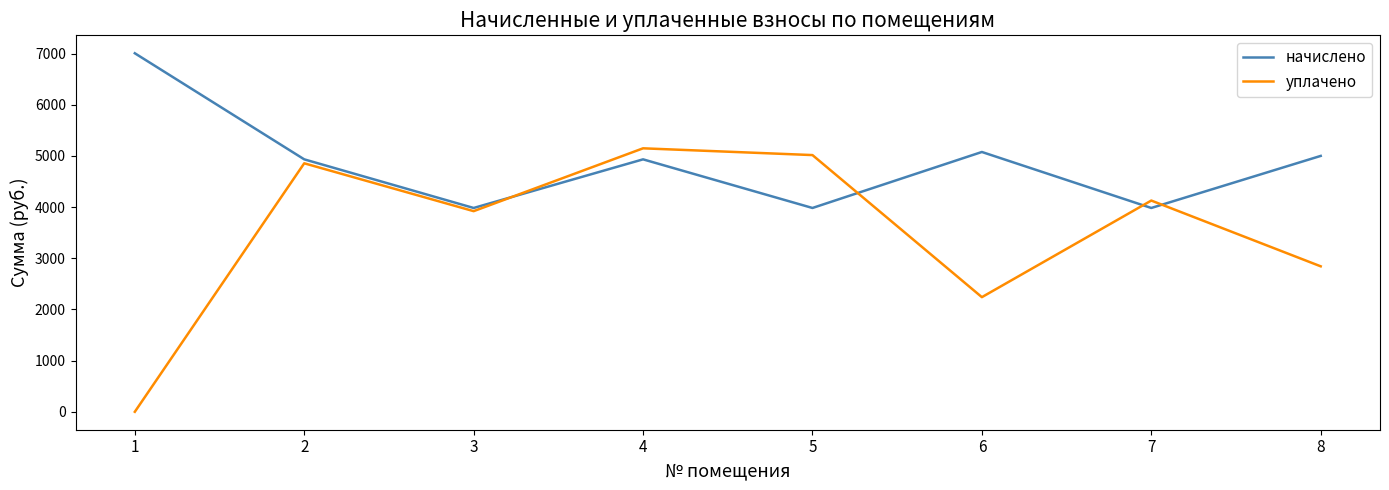

Is it true that начислено equals 3554.3 at 6?

False